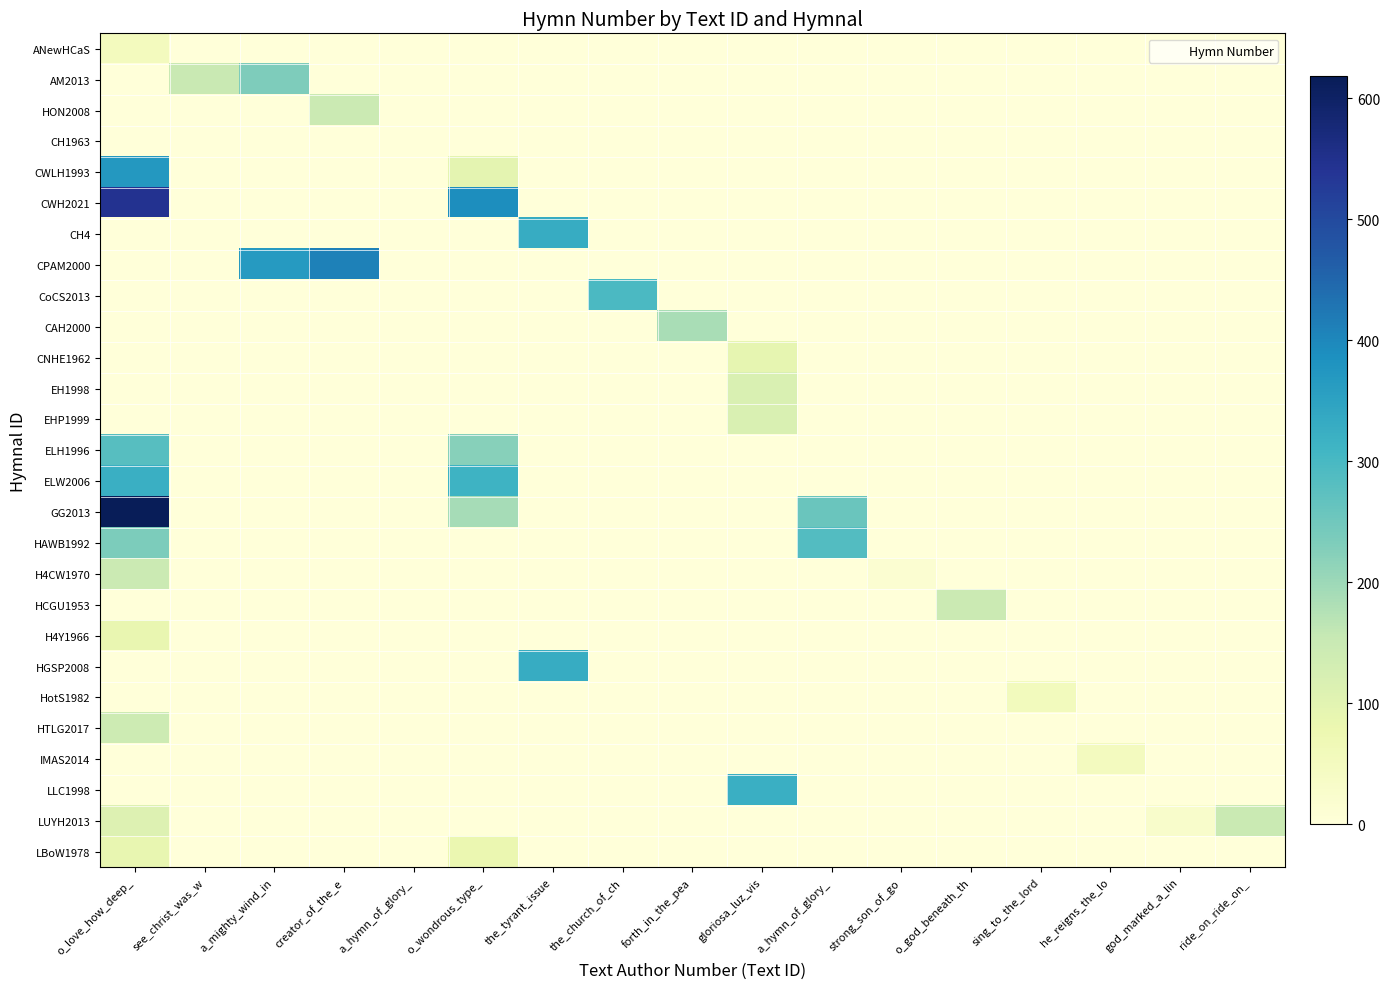

Count the number of categories in the chart.

17